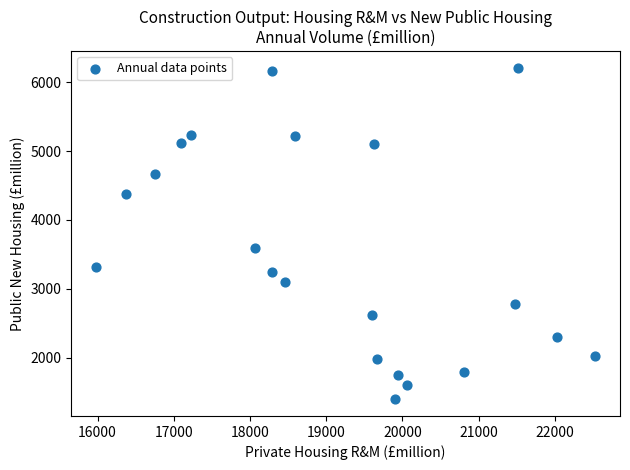

What Y value in the scatter plot is closest to 3804?

3592